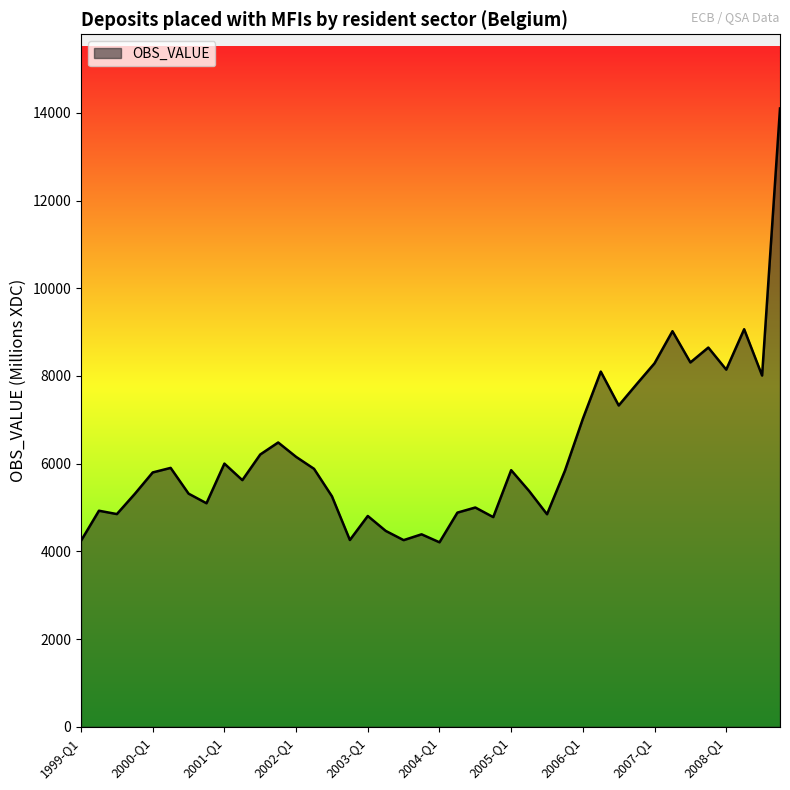

True or false: there are more than 2 points higher than both neighbors.

True